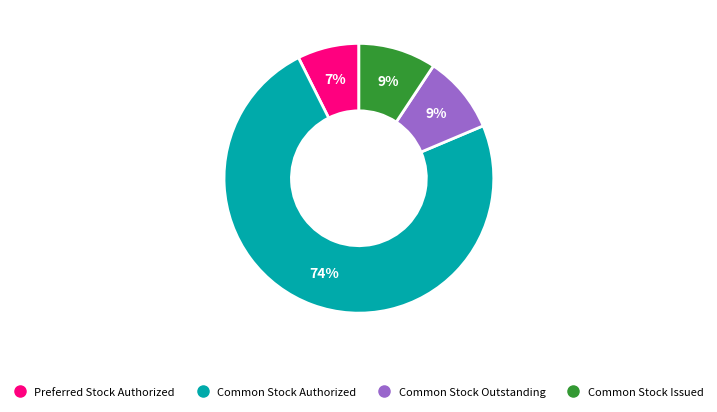

How many segments does this pie chart have?

4